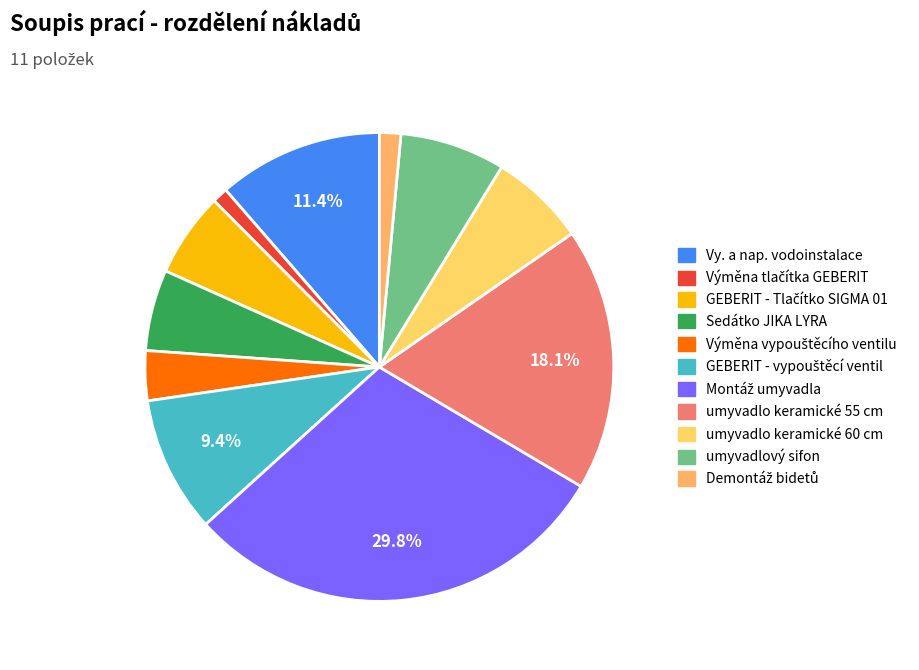

How many slices are in this pie chart?

11